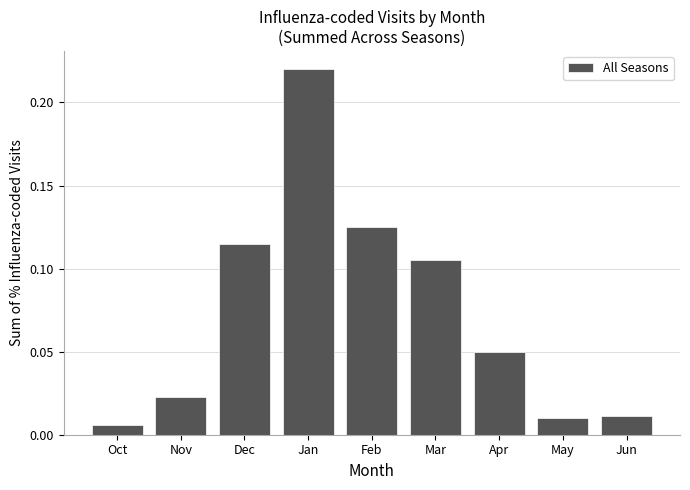

What is the label of the 6th bar from the left?

Mar